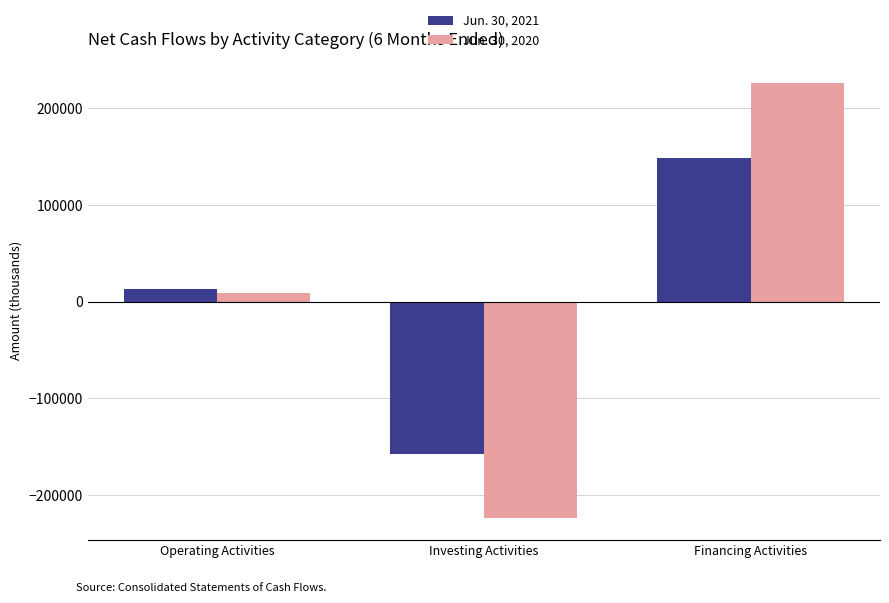

How many categories are shown in the chart?

3